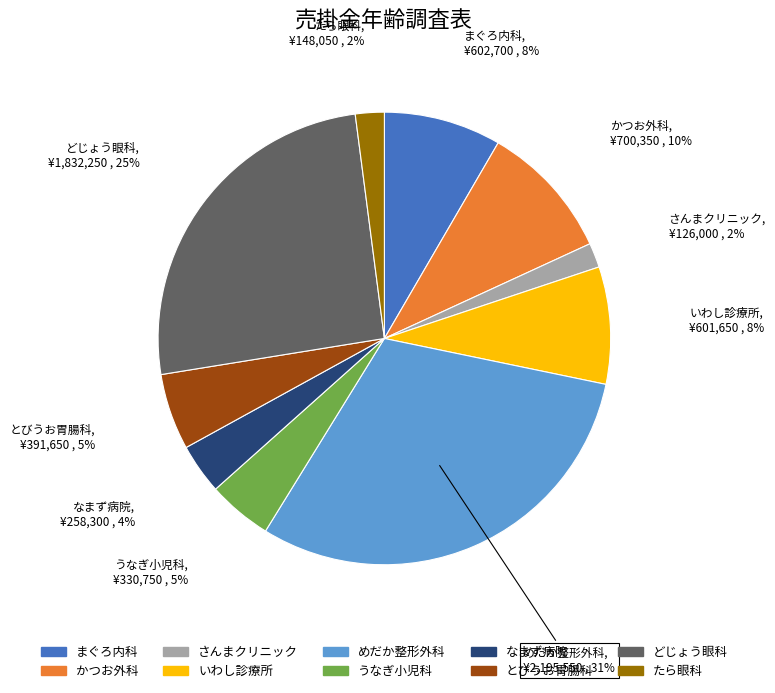

Count the number of slices in the pie.

10